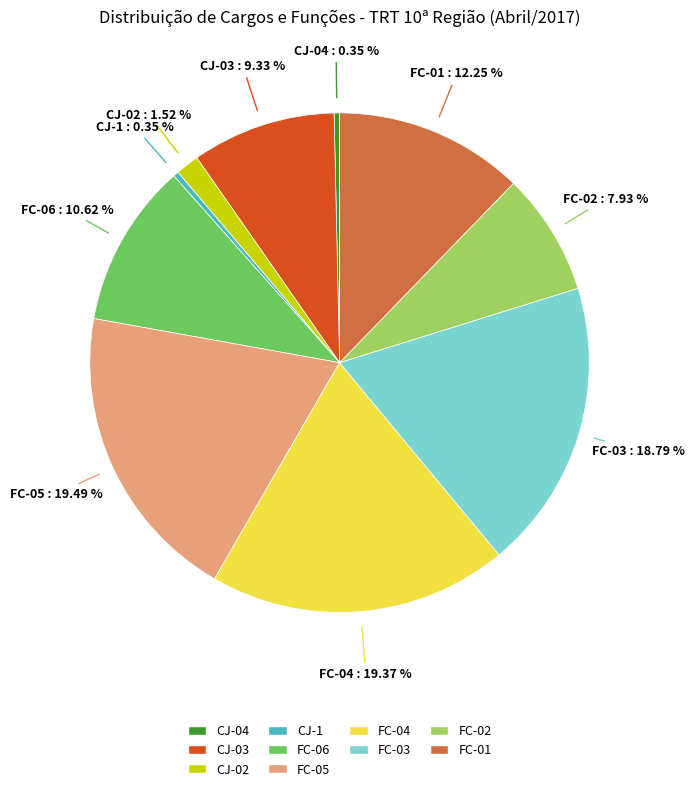

Is there any slice that represents more than half of the pie?

No